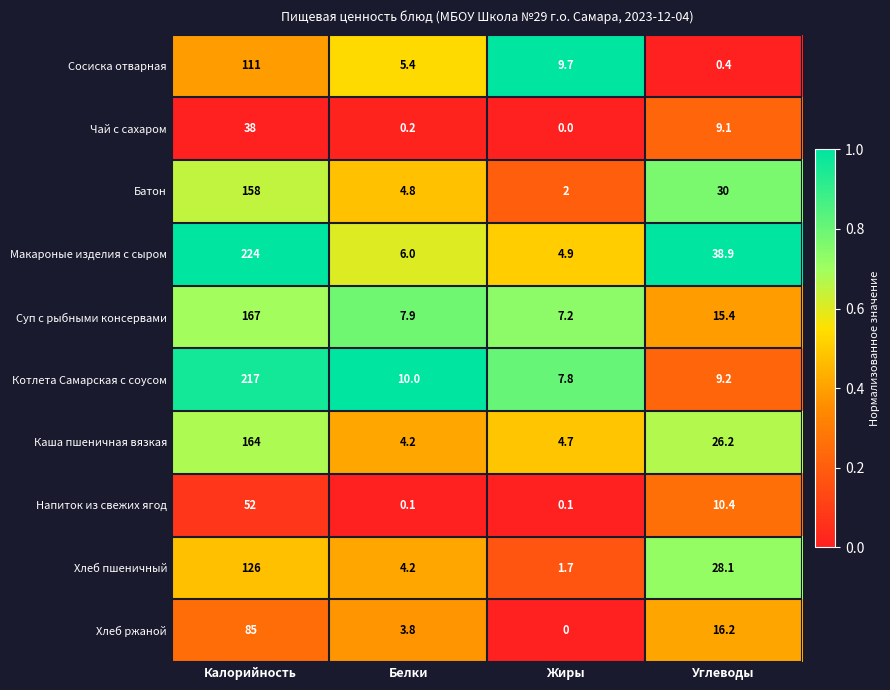

Between Калорийность and Белки, which series saw the biggest shift?

Макароные изделия с сыром